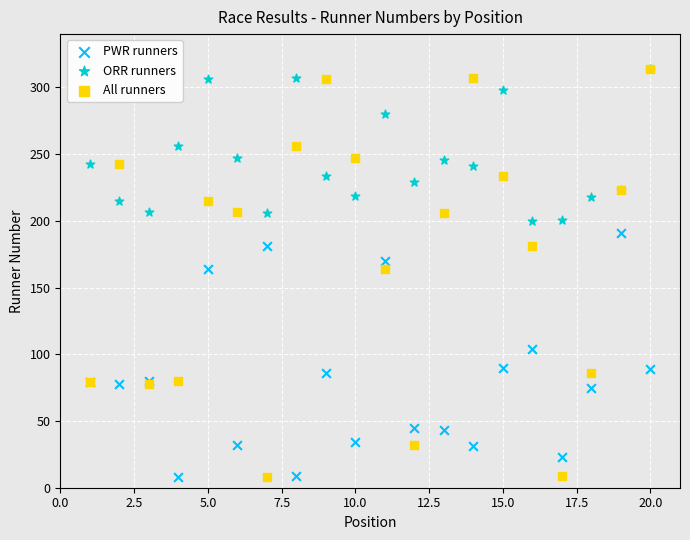

Which series has the widest spread of Y values?

All runners